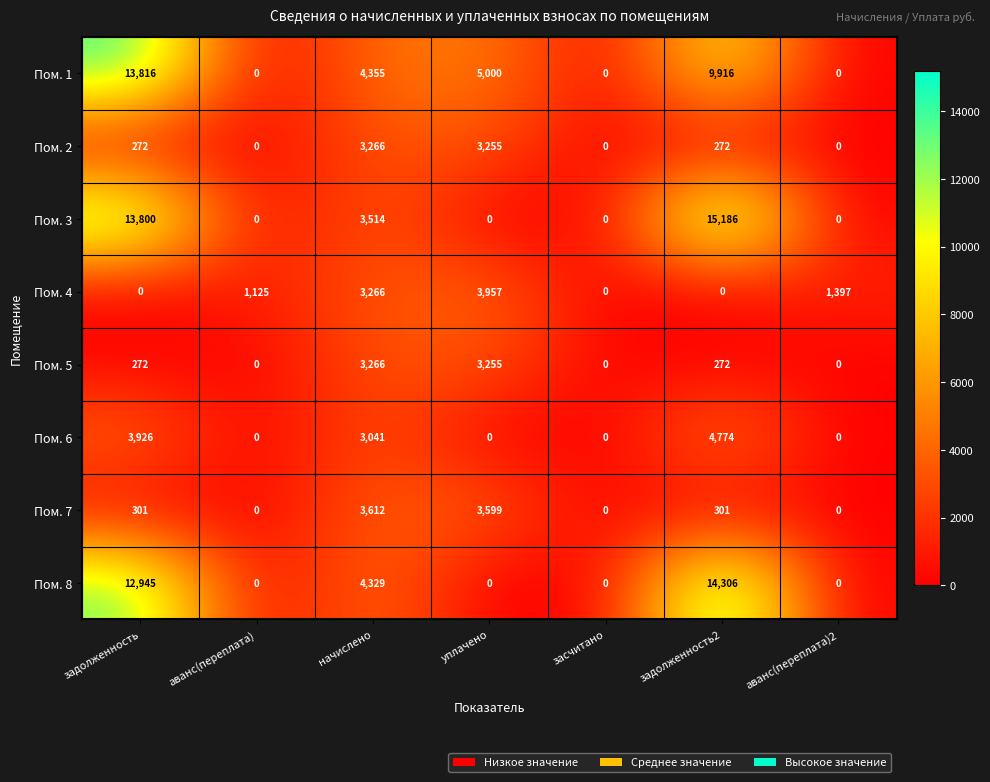

What is the greatest value displayed?

15186